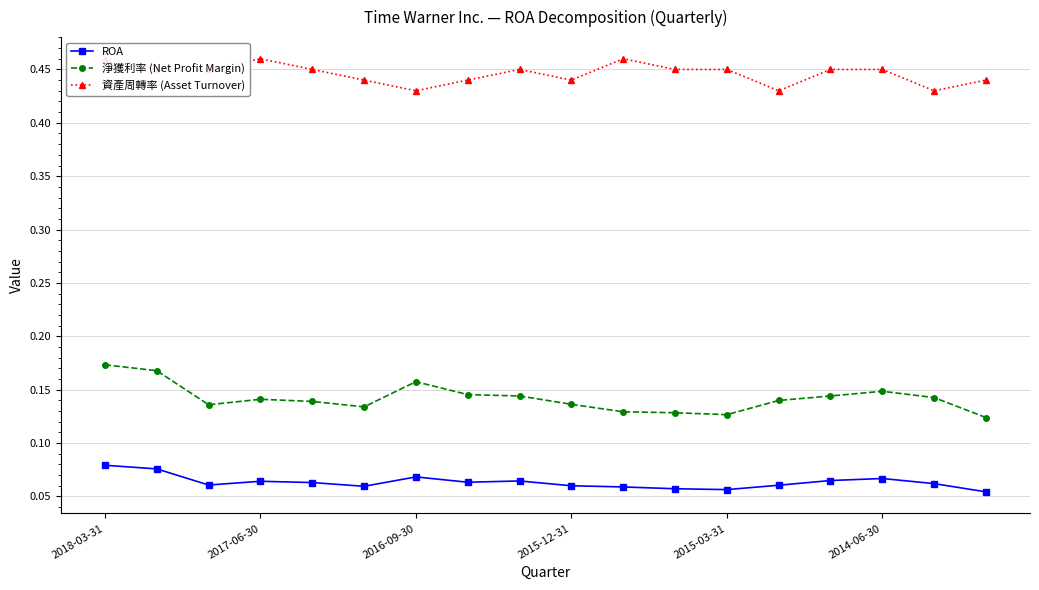

Which series has the largest range (max minus min)?

淨獲利率 (Net Profit Margin)